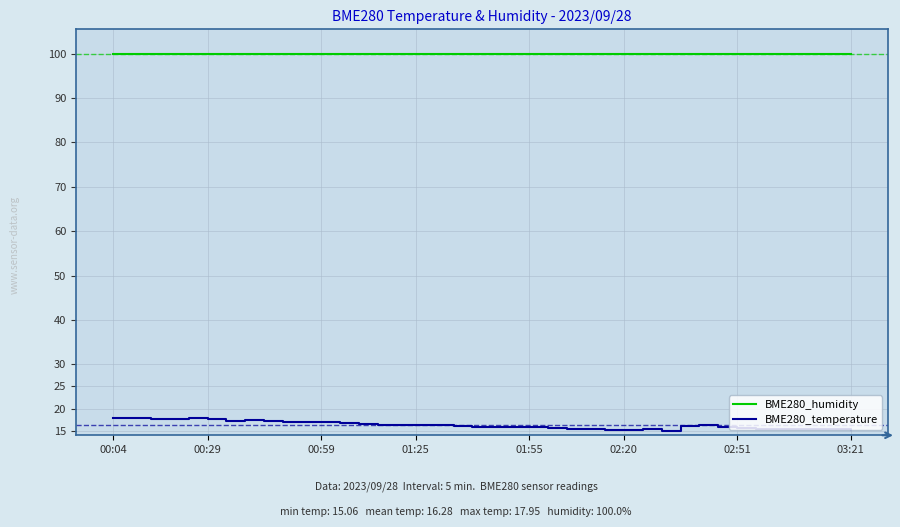

True or false: BME280_temperature has more than 1 points higher than both neighbors.

True